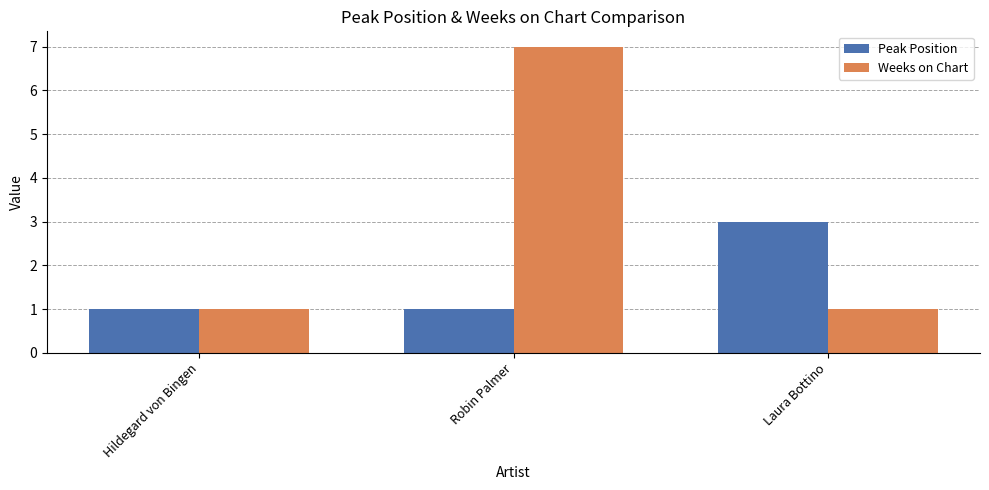

Count the Peak Position values in the range 1 to 3.

3